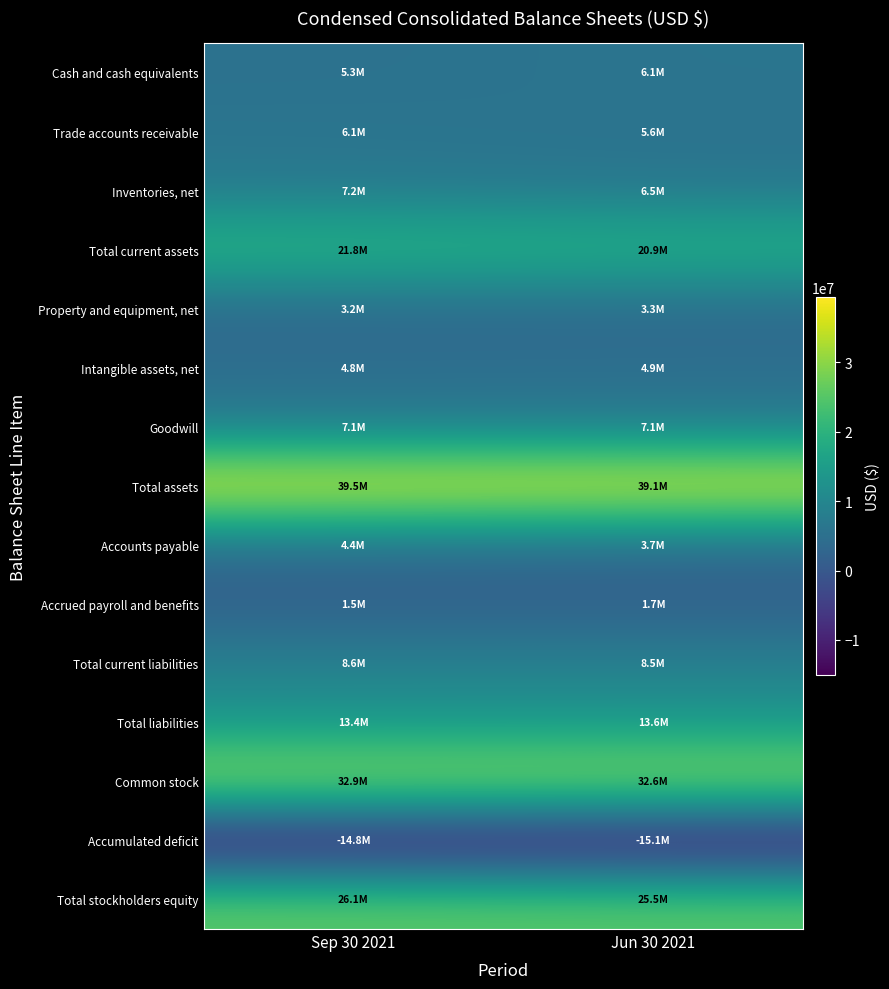

At which category is the sum across all series the highest?

Sep 30 2021